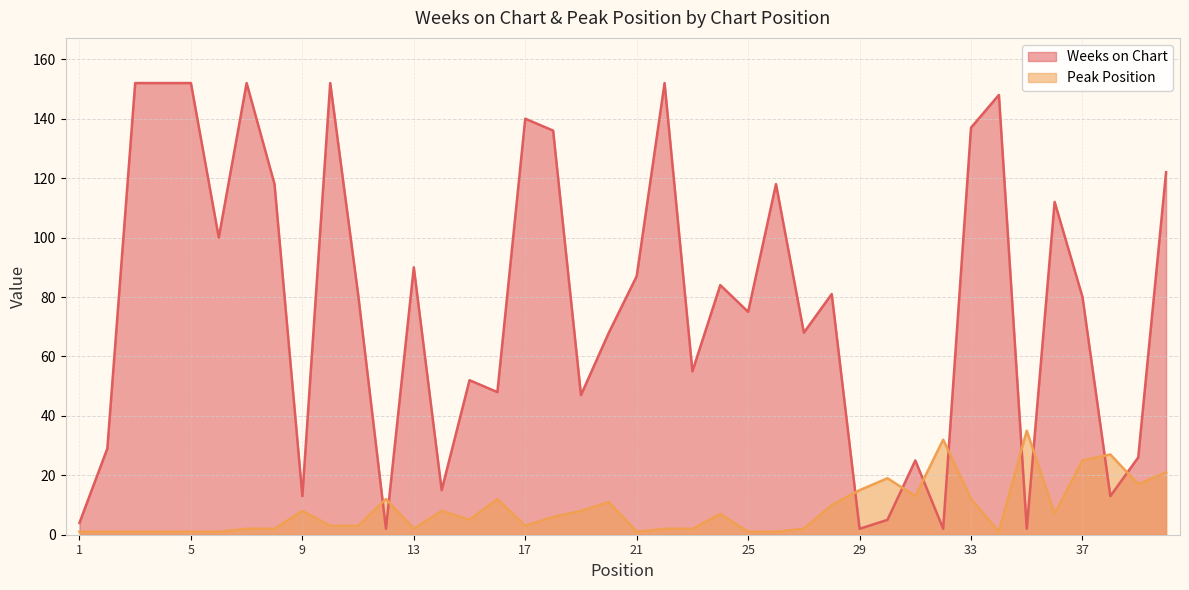

What is the total value across all series at 21?

88